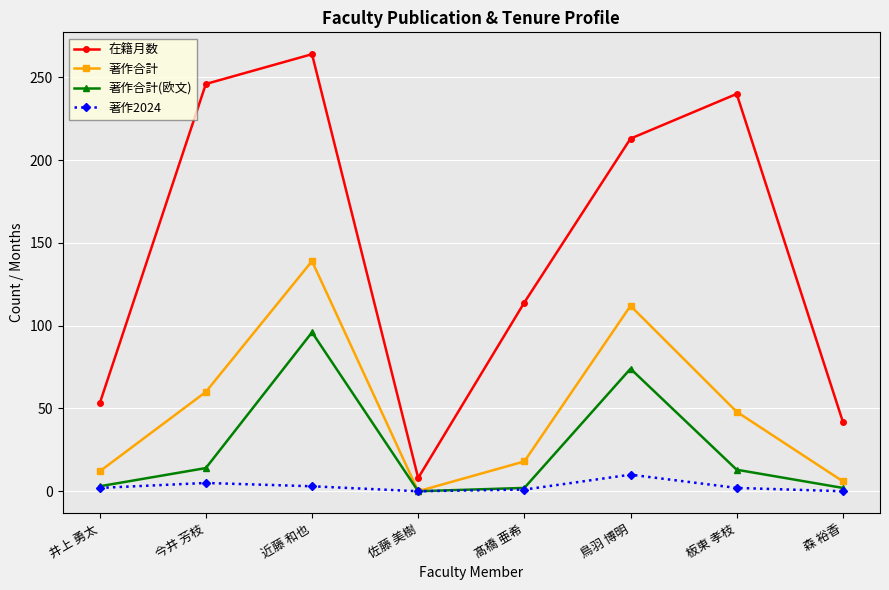

Between 井上 勇太 and 近藤 和也, which series saw the biggest shift?

在籍月数